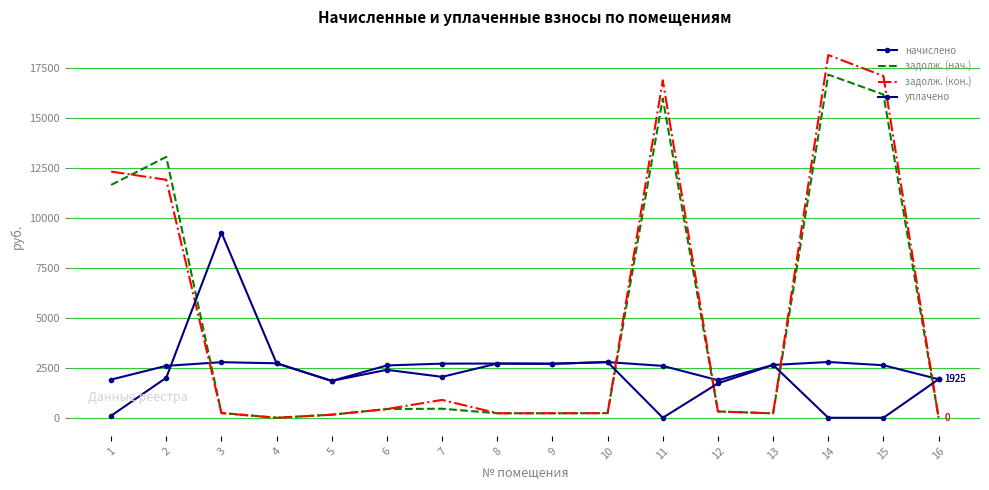

Which category has the highest value in the задолж. (кон.) series?

14